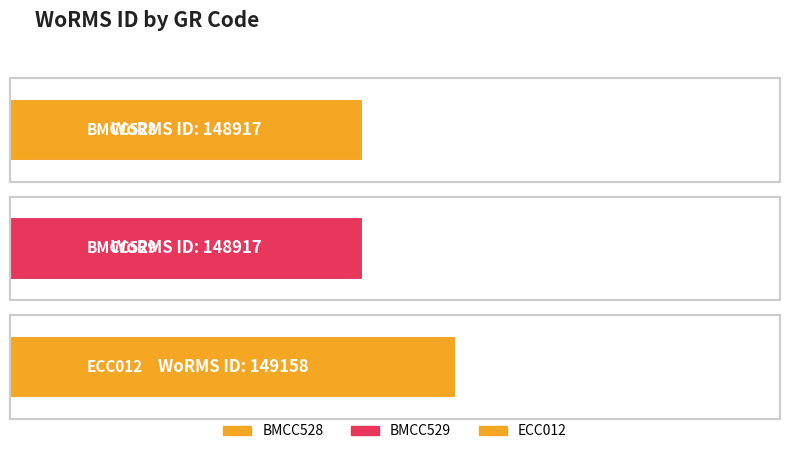

What is the maximum value shown in the chart?

149158